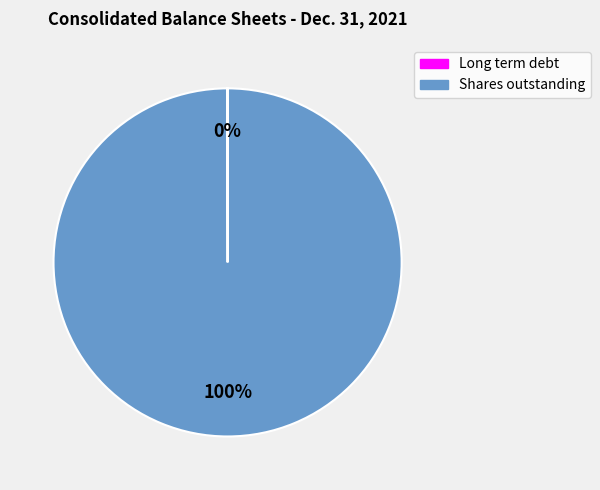

Does any single category account for the majority?

Yes